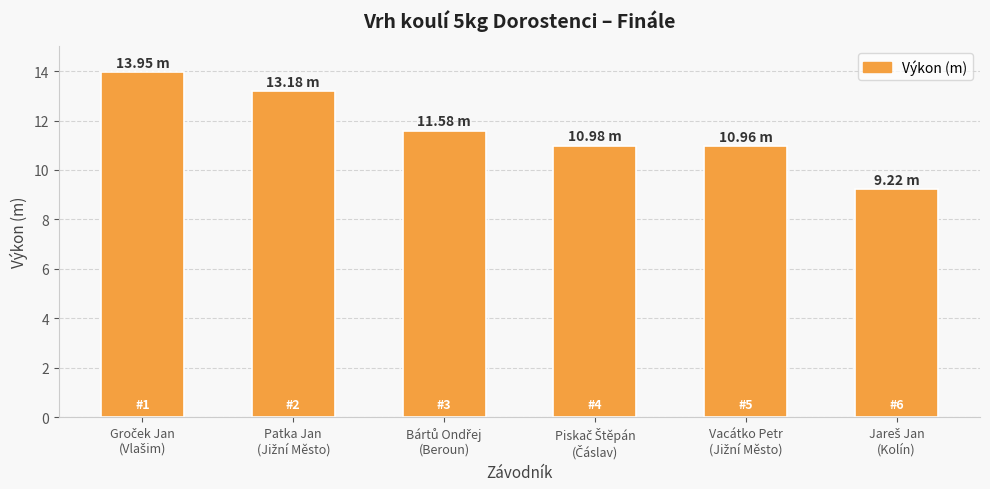

What is the sum of all values?

69.9